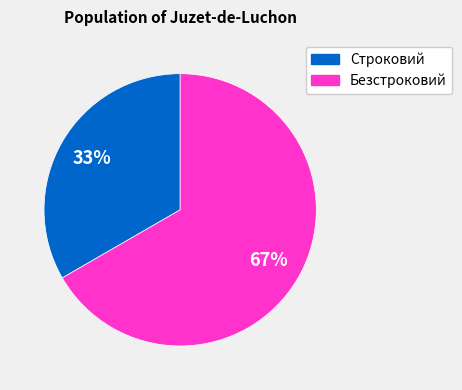

True or false: Строковий accounts for 33% of the total.

True